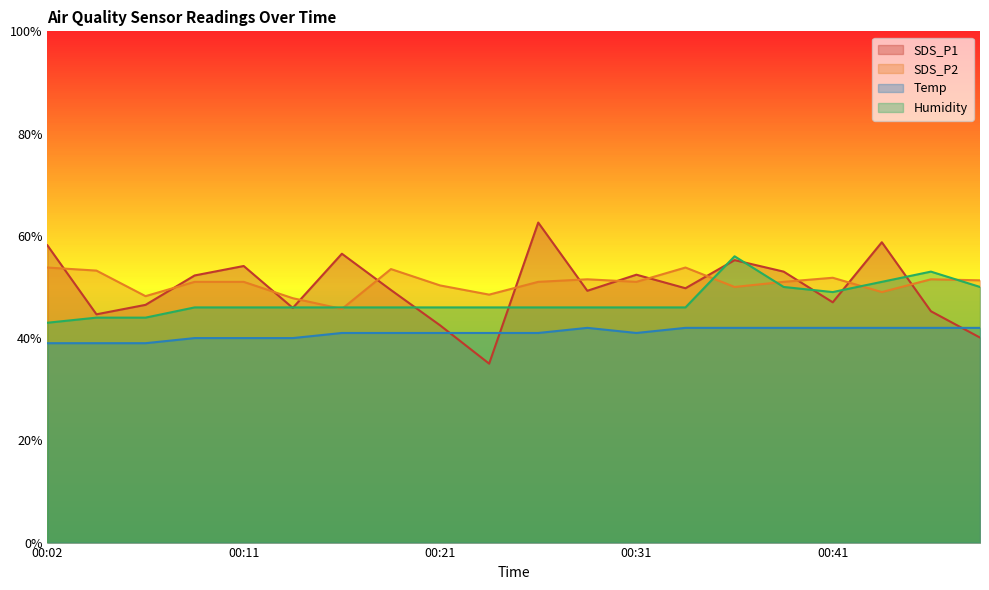

At how many categories does at least one series exceed 38?

20